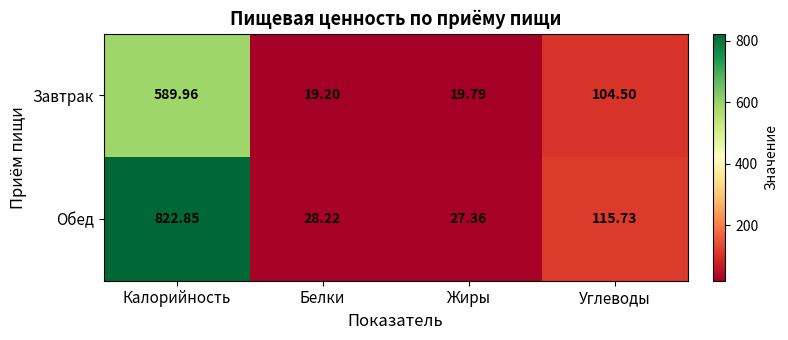

At which category is the sum across all series the highest?

Калорийность